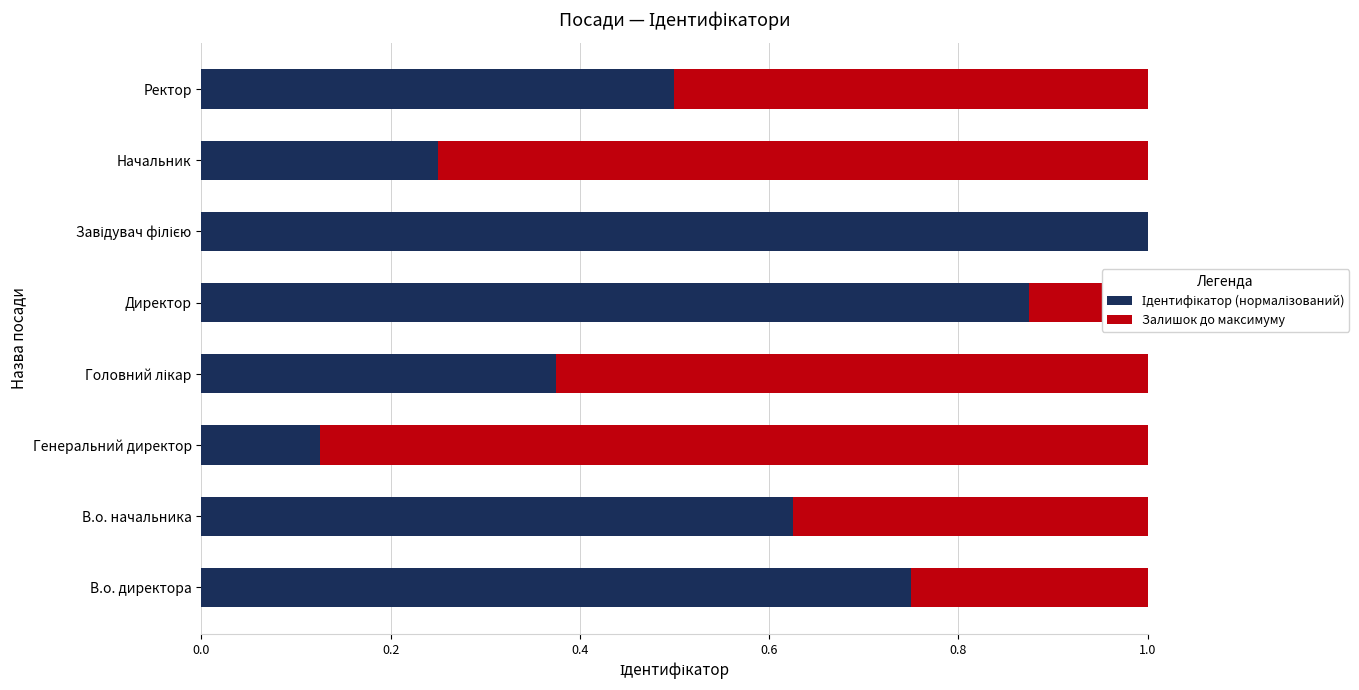

What is the total value across all series at В.о. начальника?

1.0